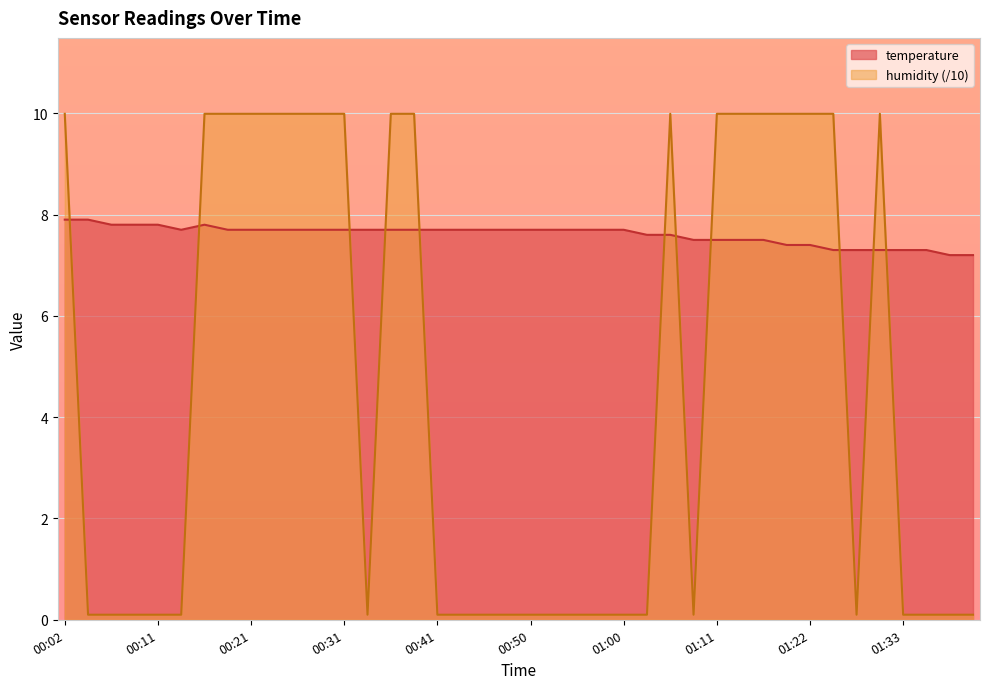

What is the smallest value displayed?

0.1